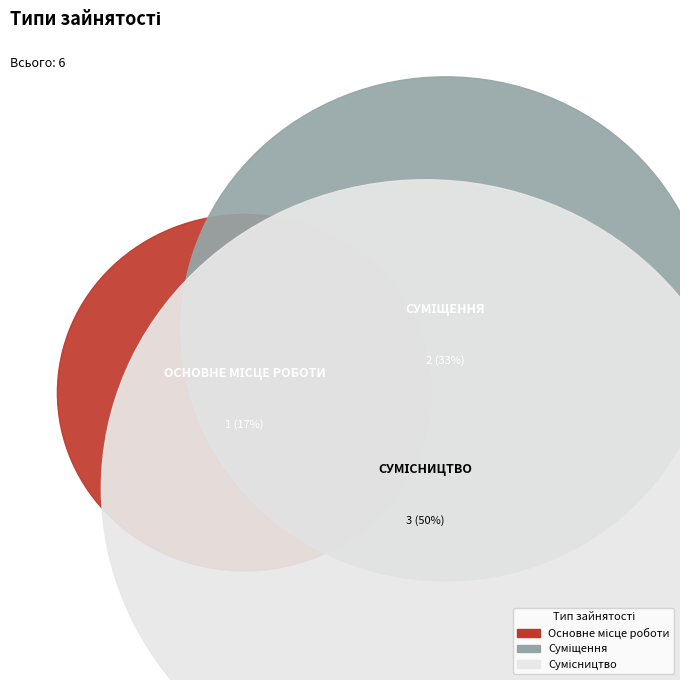

Is the sum of Сумісництво and Суміщення greater than half?

Yes